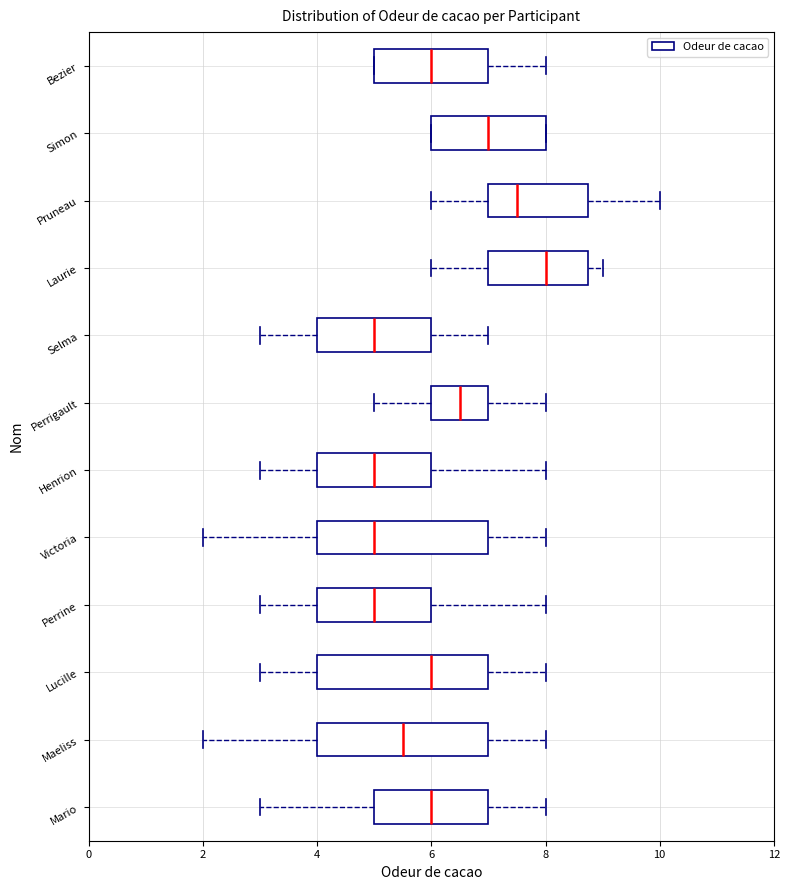

Which box's median line is the furthest to the right?

Laurie